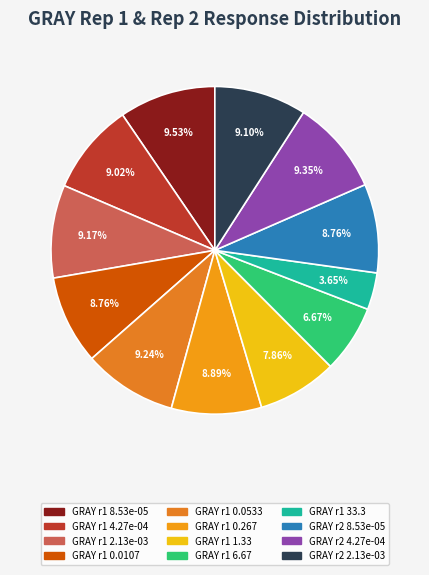

How many segments does this pie chart have?

12